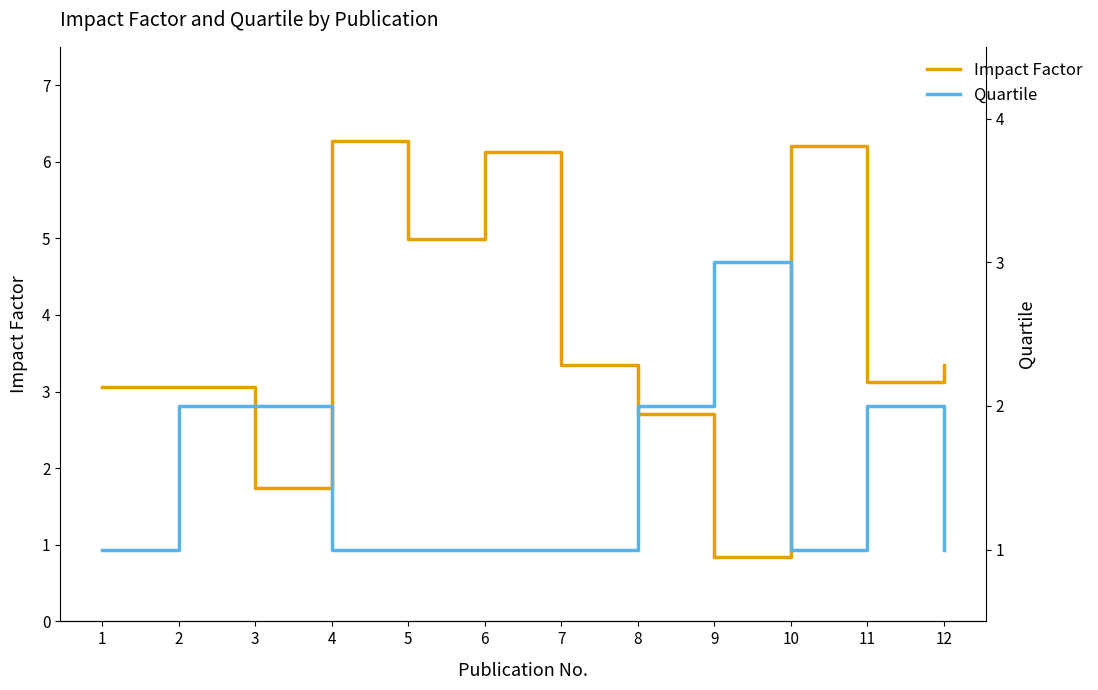

Reading left to right, what are all the values shown in this chart?

Impact Factor: 3.1	3.1	1.7	6.3	5.0	6.1	3.3	2.7	0.8	6.2	3.1	3.3
Quartile: 1.0	2.0	2.0	1.0	1.0	1.0	1.0	2.0	3.0	1.0	2.0	1.0